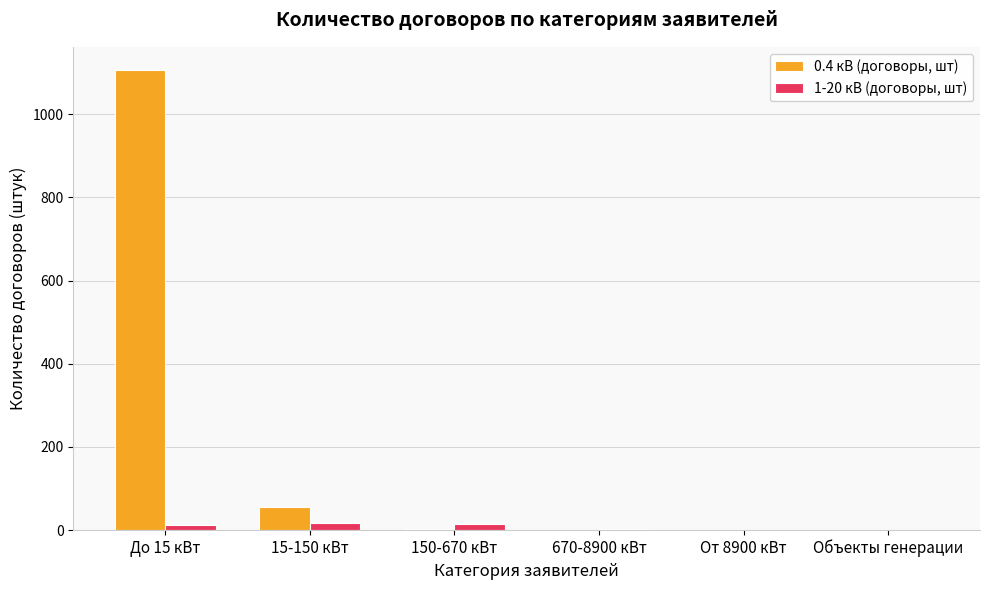

True or false: 0.4 кВ (договоры, шт) has a value of 0 at От 8900 кВт.

True